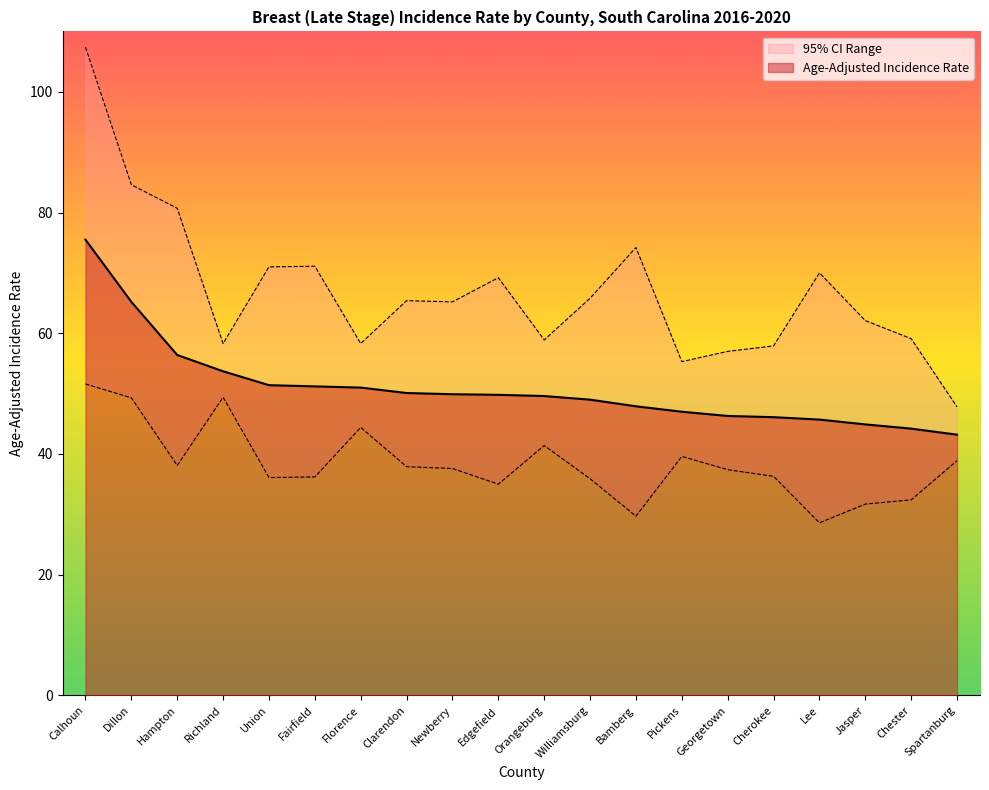

True or false: Age-Adjusted Incidence Rate has more than 2 points higher than both neighbors.

False